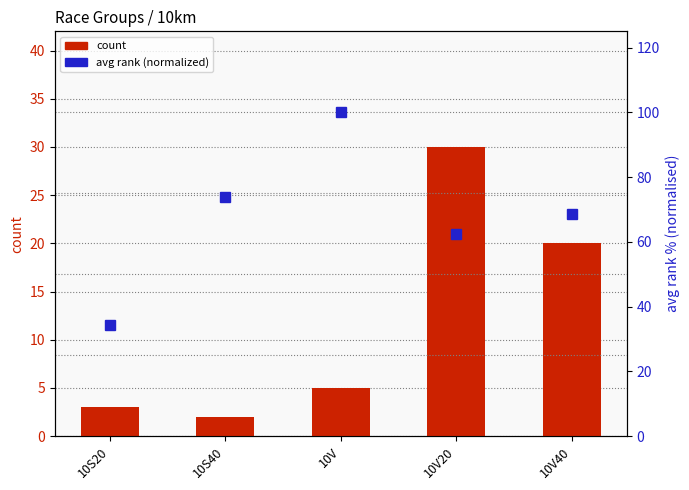

List the labels in order of avg rank (normalized) value, smallest first.

10S20, 10V20, 10V40, 10S40, 10V